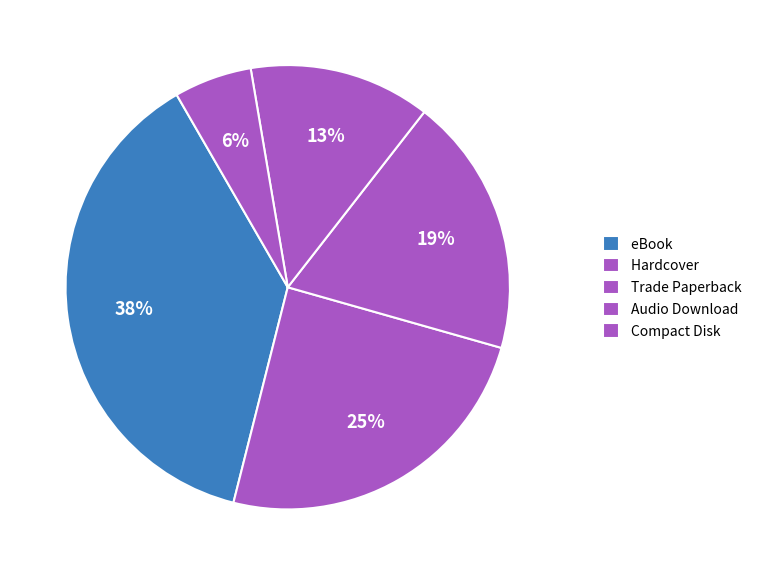

Count the number of slices in the pie.

5